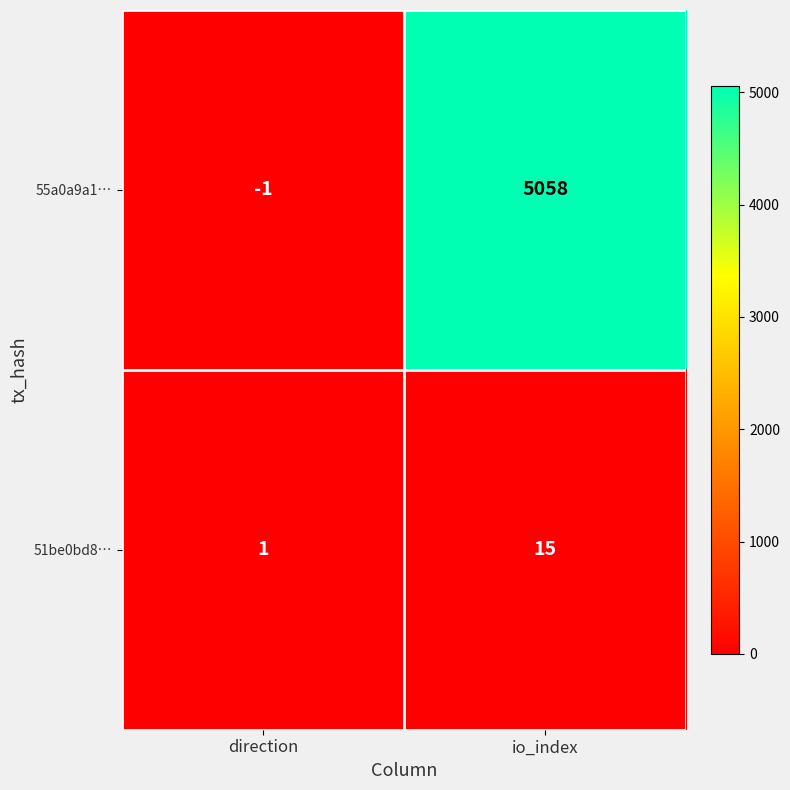

What is the greatest value displayed?

5058